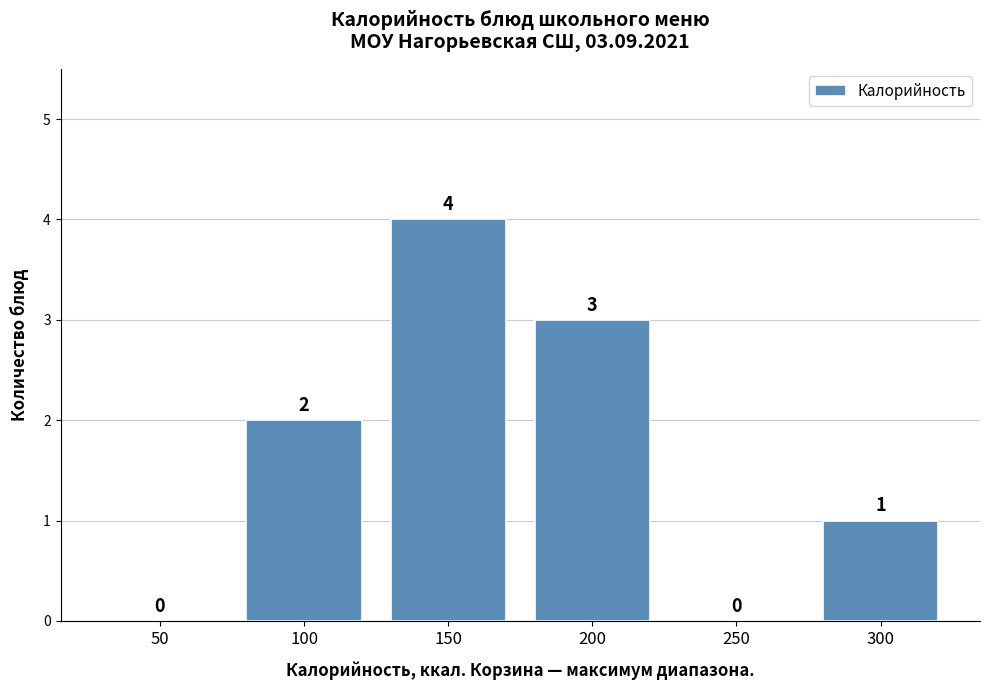

Reading right to left, what are all the values shown in this chart?

300=1	250=0	200=3	150=4	100=2	50=0